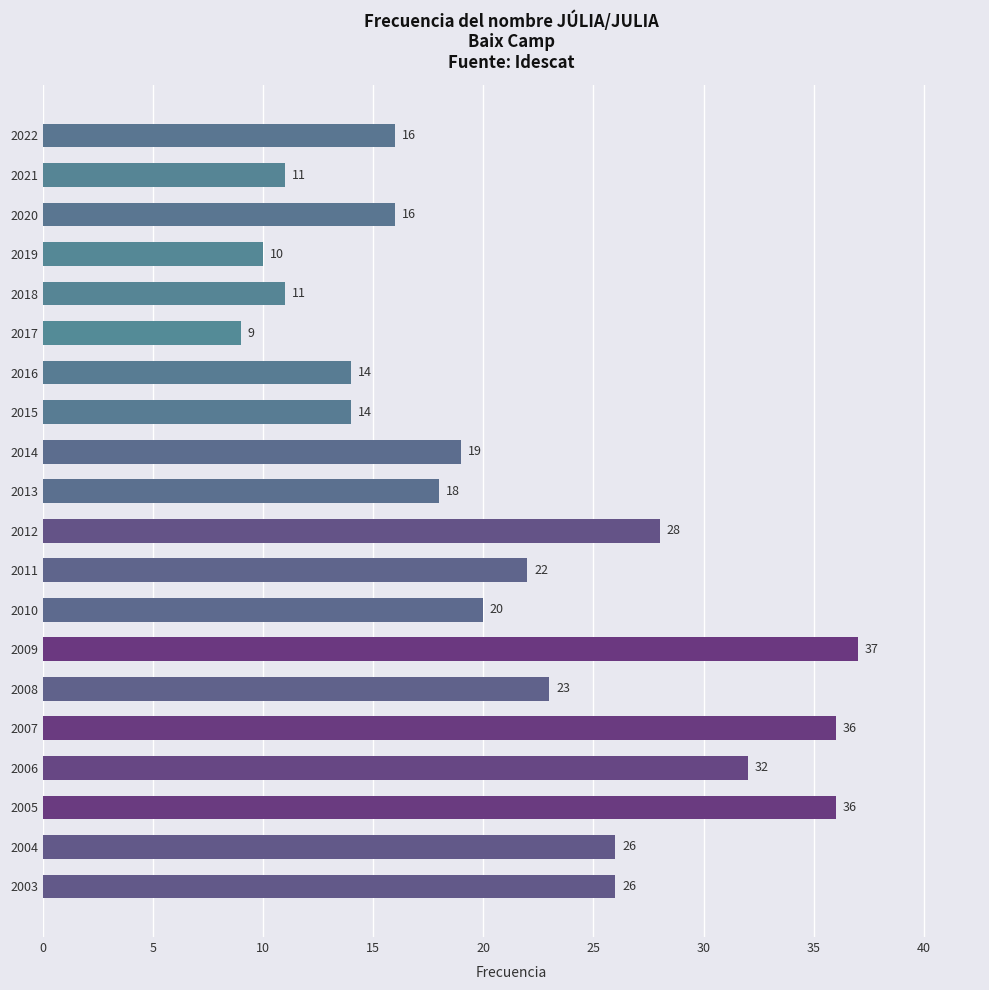

What is the value of the 10th bar from the top?

18